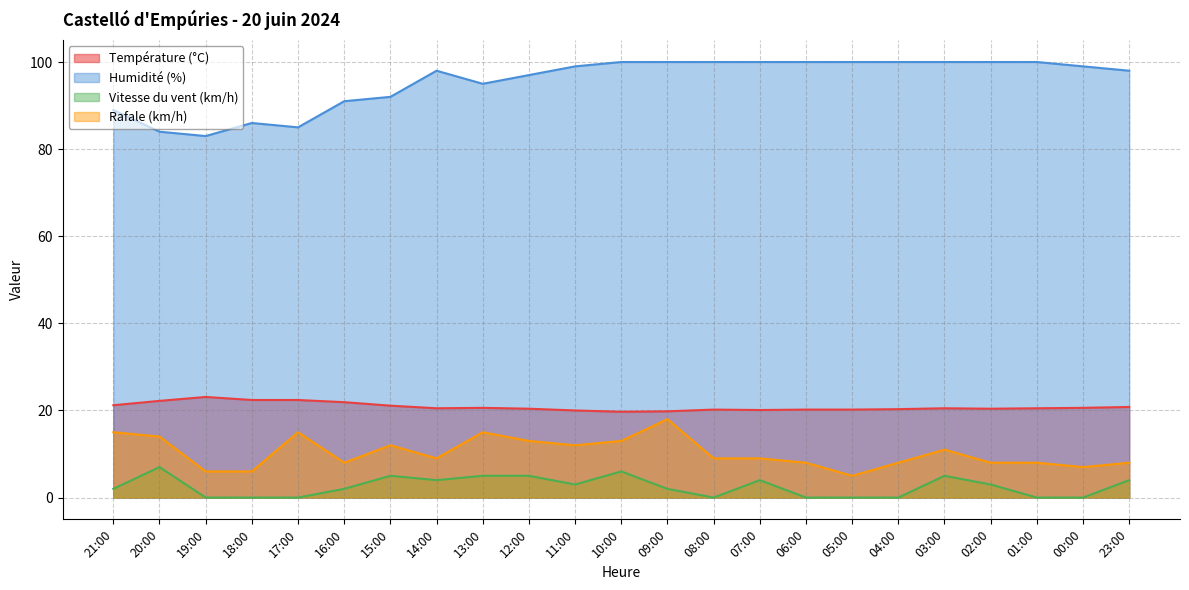

Which series has the largest total across all categories?

Humidité (%)